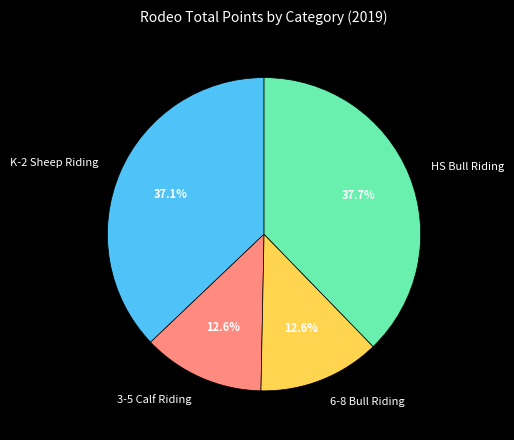

Which category has the biggest portion of the pie?

HS Bull Riding